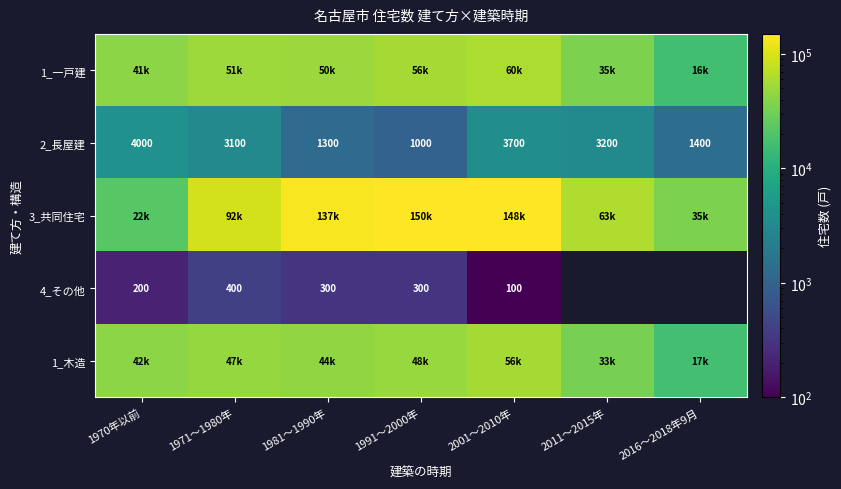

How many series are shown in this chart?

5